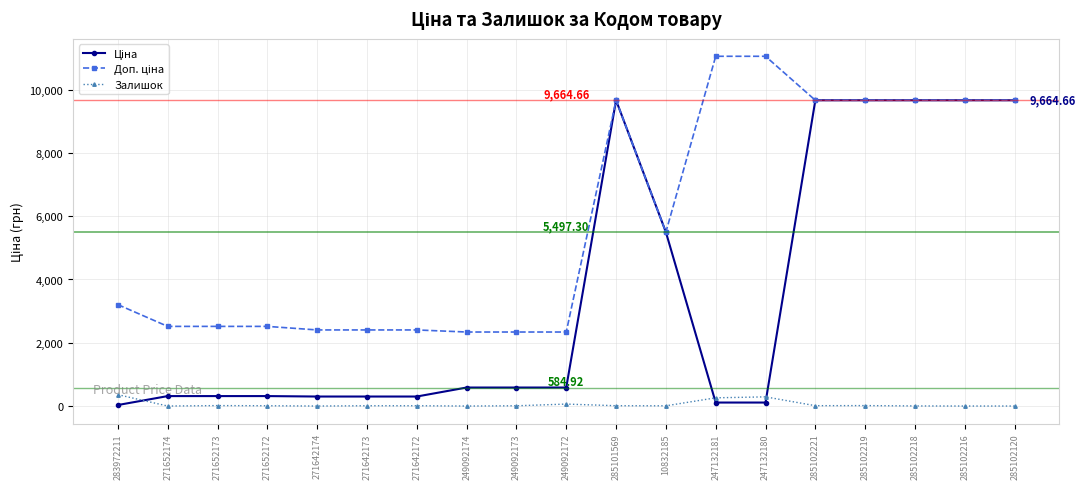

What is the difference between the highest and lowest values at 285102120?

9664.7